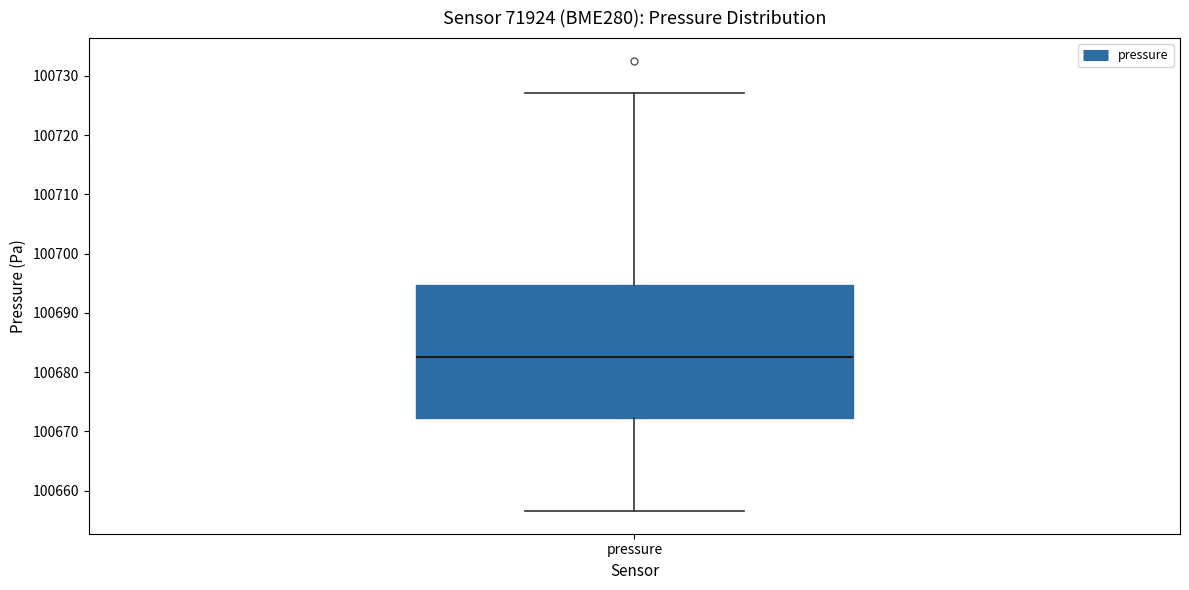

Transcribe this box plot: give where the median line is, the range the box spans, and where the two whiskers end, as read against the y-axis. The values are not printed on the chart, so give them approximately, as read against the axis.

median 100683, box 100672 to 100695, whiskers 100657 to 100727